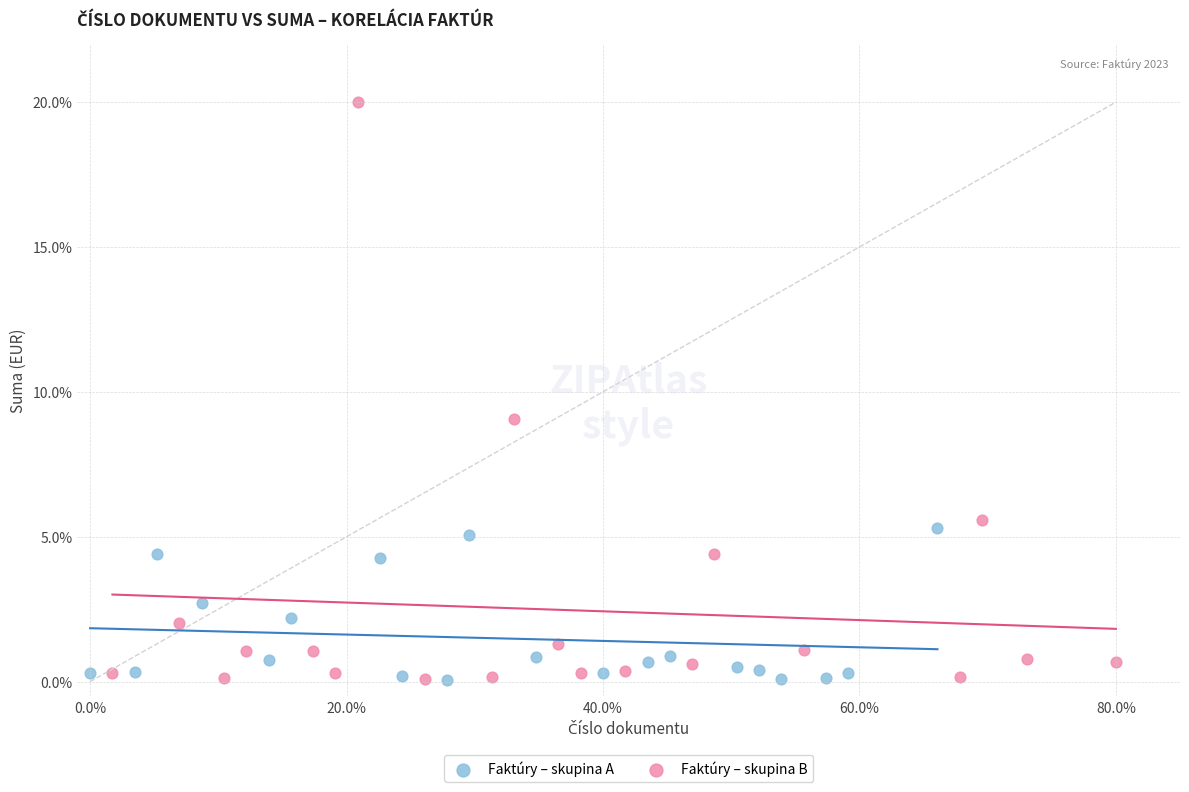

What are all the series names shown in the legend?

Faktúry – skupina A, Faktúry – skupina B